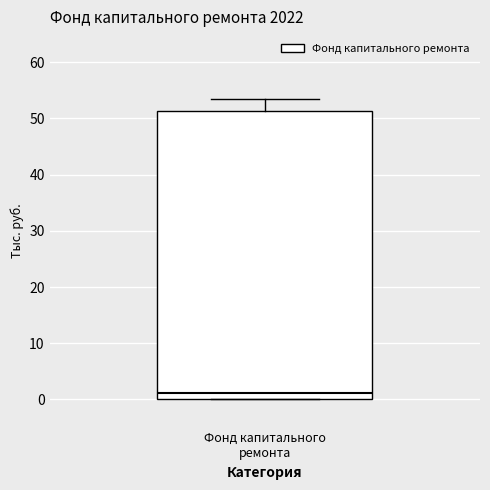

Read this box plot against the y-axis: the position of the median line, the range covered by the box, and the ends of both whiskers. The values are not printed on the chart, so give them approximately, as read against the axis.

median 1, box 0 to 51, whiskers 0 to 53